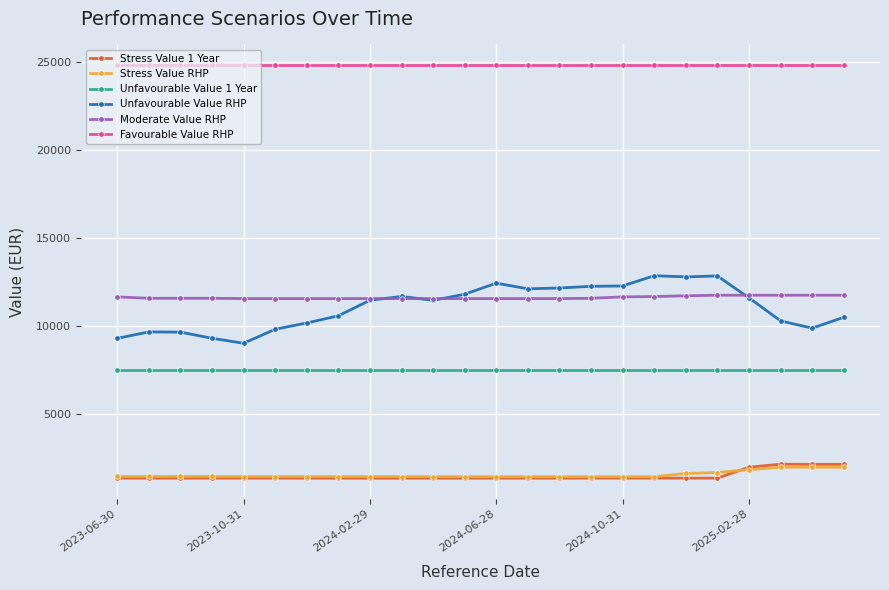

Which series has the largest total across all categories?

Favourable Value RHP